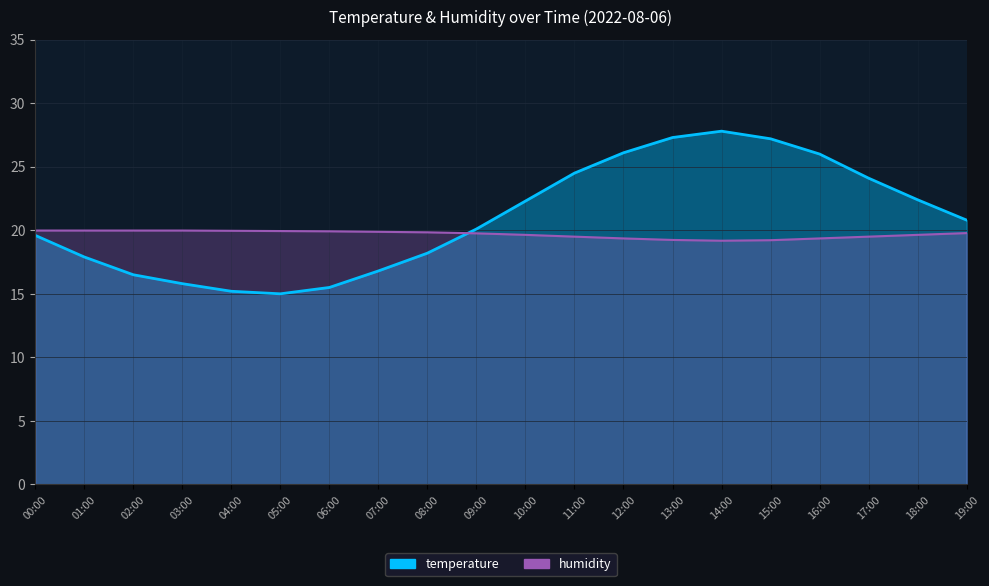

What is the sum of the humidity values at 03:00 and 09:00?

39.7